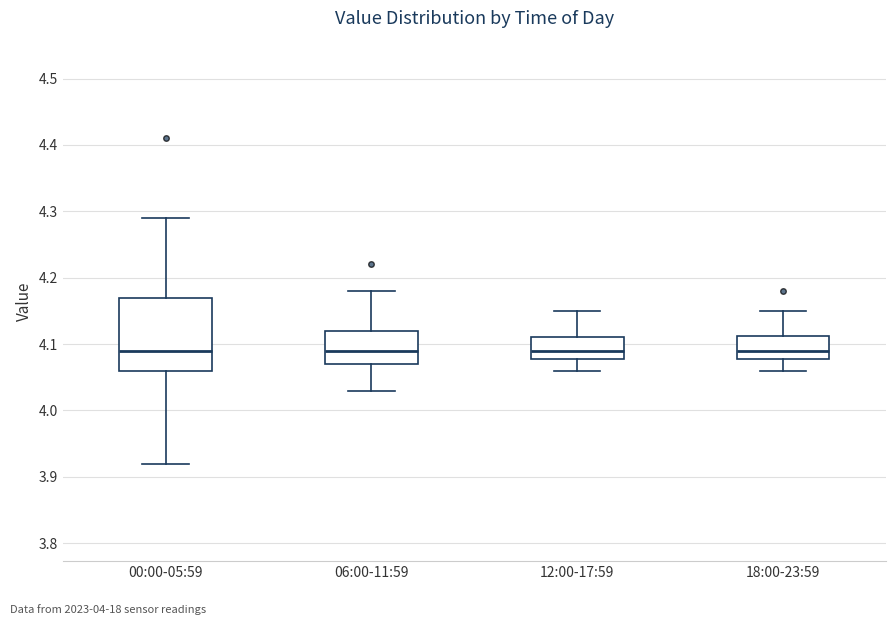

Which box is the tallest, from its lower edge to its upper edge?

00:00-05:59